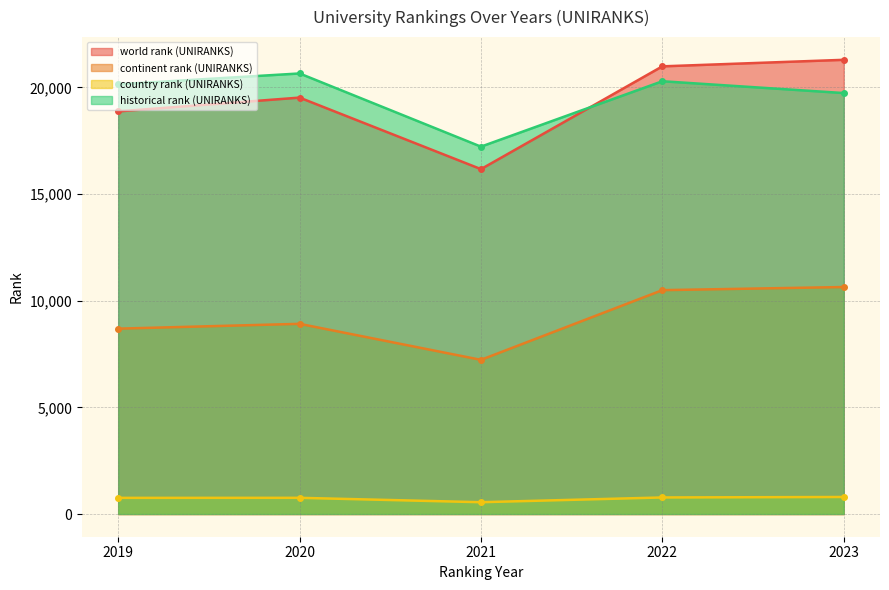

At 2023, list the series in order from smallest to largest.

country rank (UNIRANKS), continent rank (UNIRANKS), historical rank (UNIRANKS), world rank (UNIRANKS)